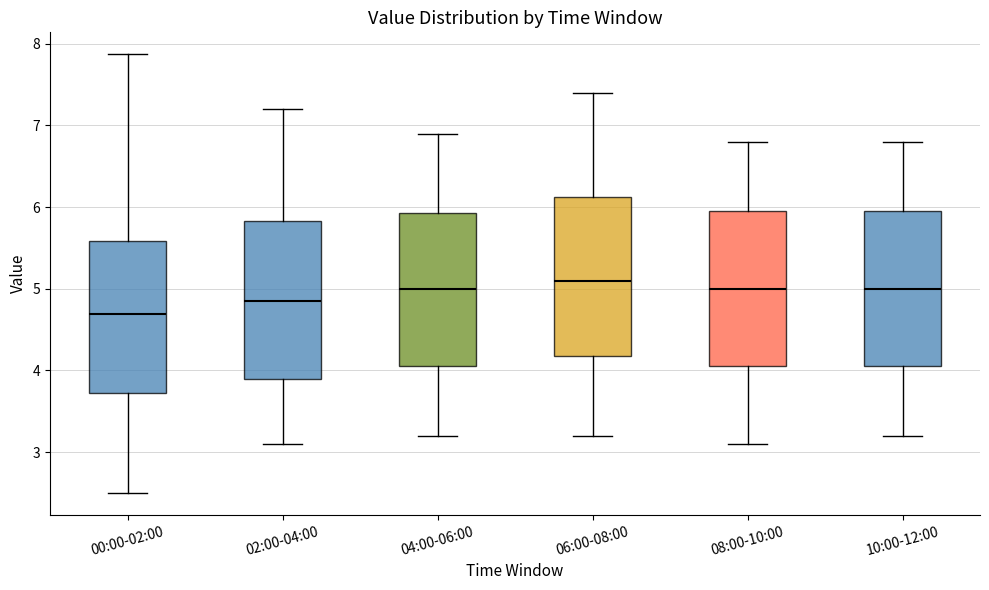

Where is the upper edge of the box for 08:00-10:00 on the y-axis? The values are not printed on the chart, so give them approximately, as read against the axis.

6.0